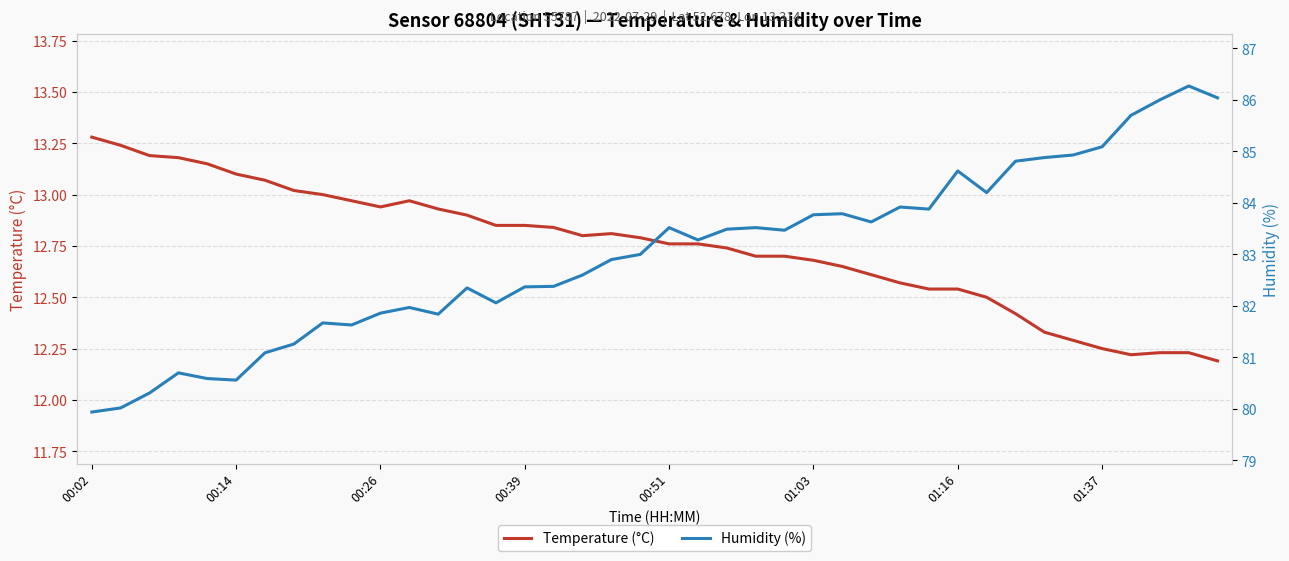

How many values in the Humidity (%) series are below 83?

19